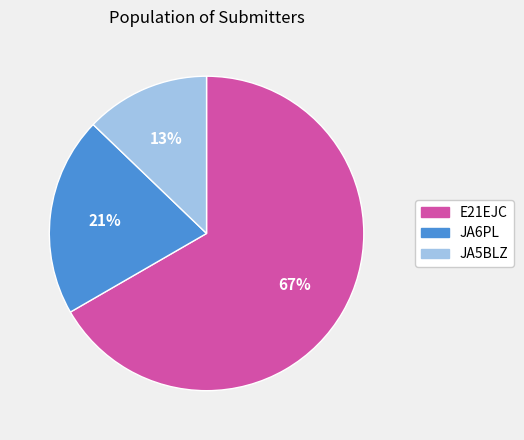

Do E21EJC and JA6PL together represent more than half of the pie?

Yes